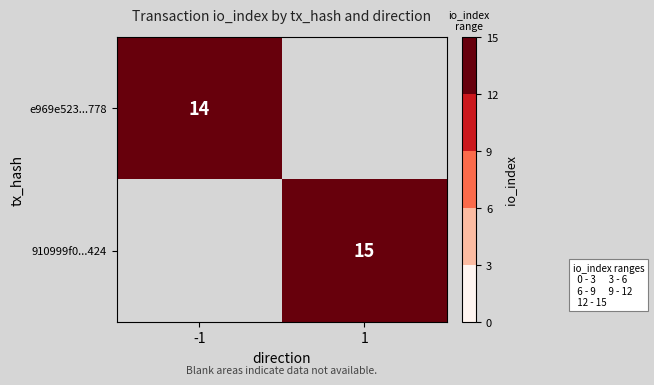

Is it true that e969e523...778 equals 4 at -1?

False